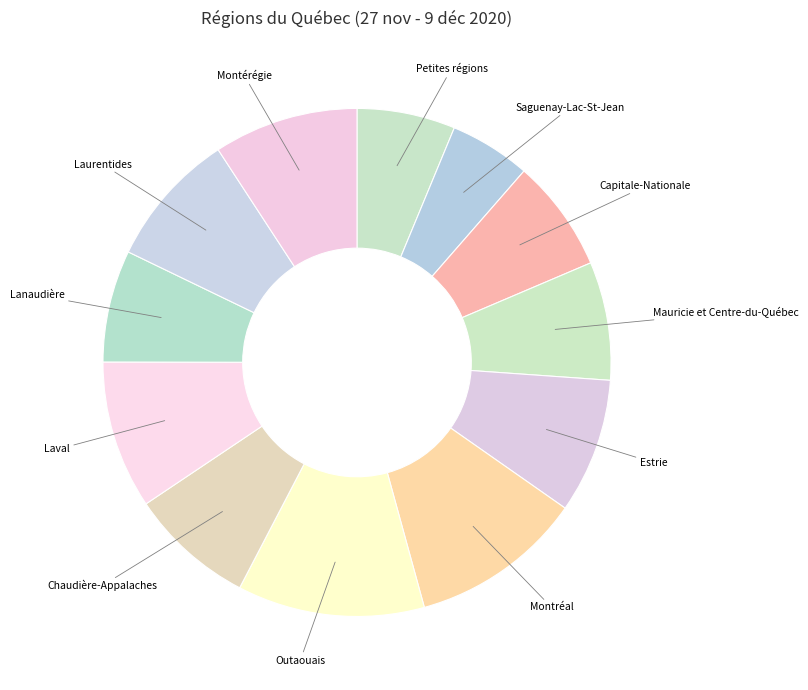

How many segments does this pie chart have?

12